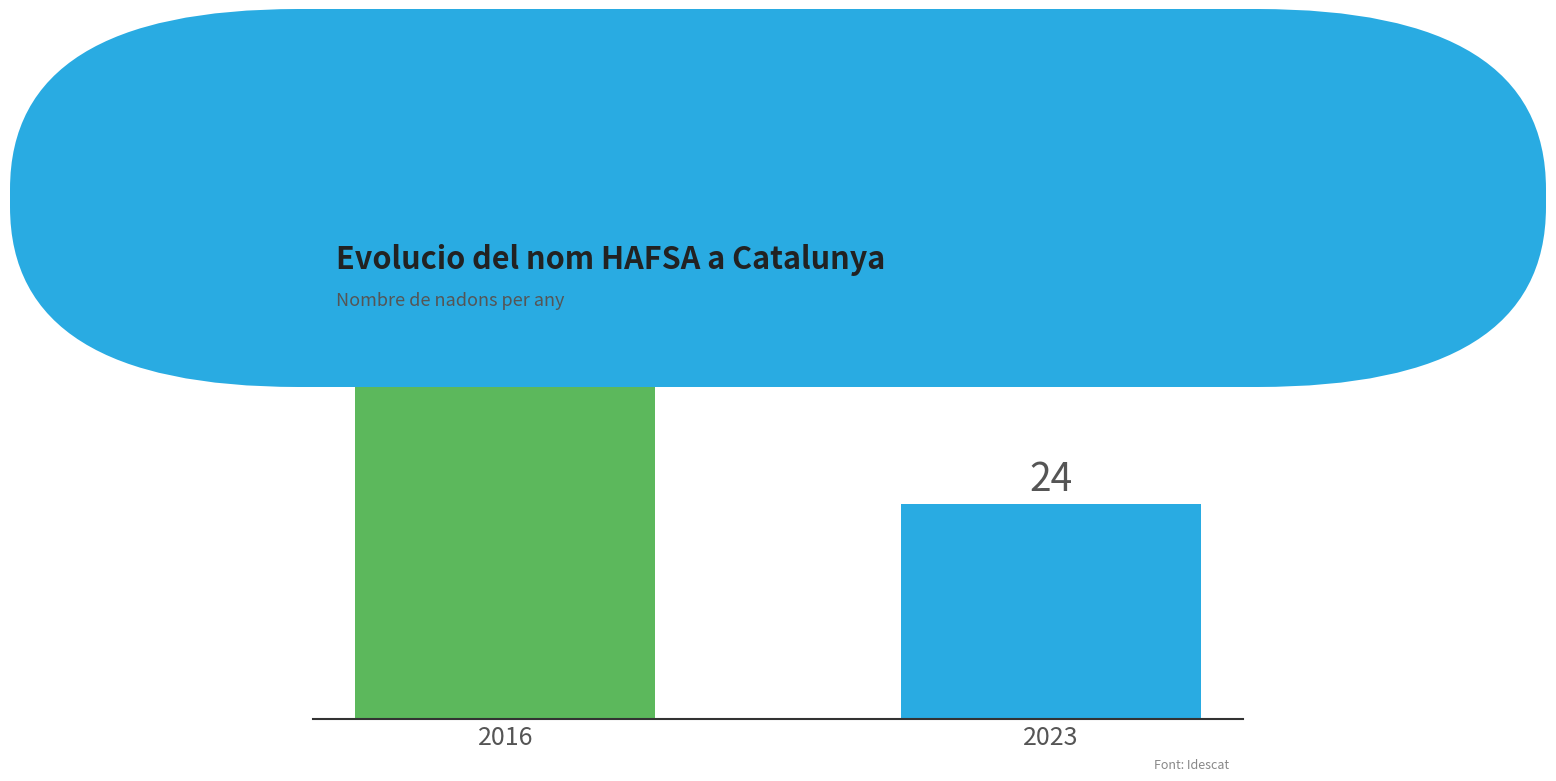

Reading right to left, list all the values displayed in this chart.

24	38